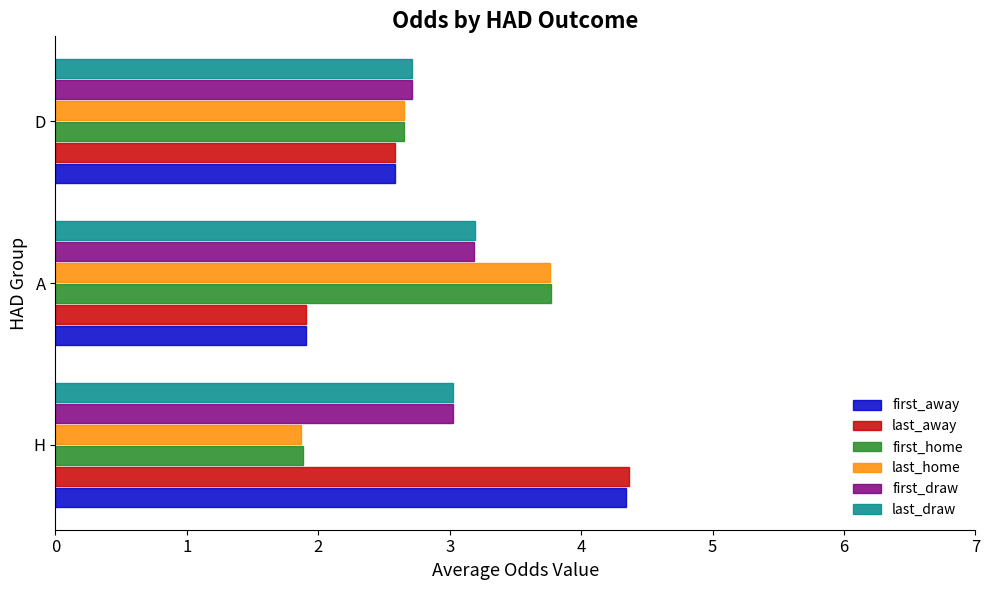

What is the difference between the maximum and minimum values in the first_away series?

2.4